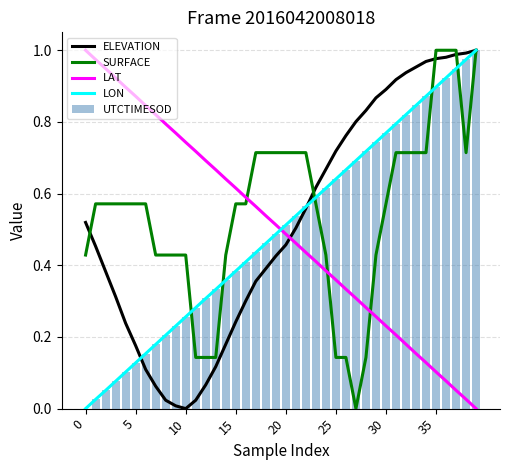

What is the difference between the maximum and minimum values in the ELEVATION series?

1.0